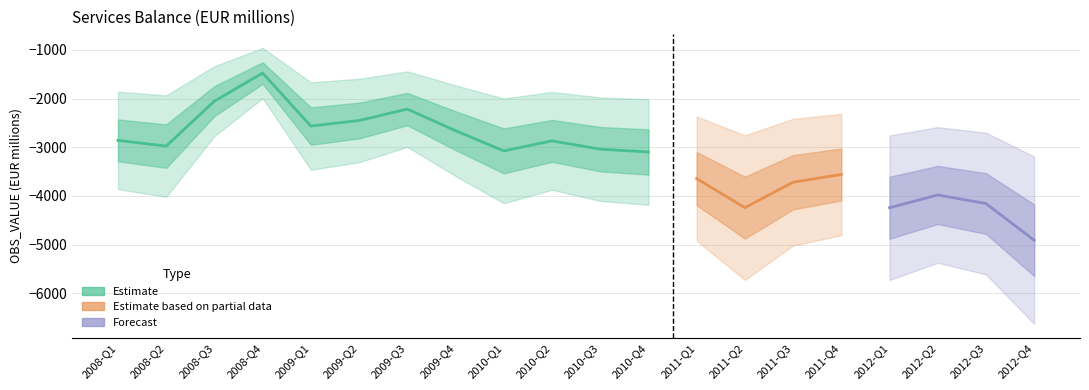

Where is the first local maximum?

2008-Q4